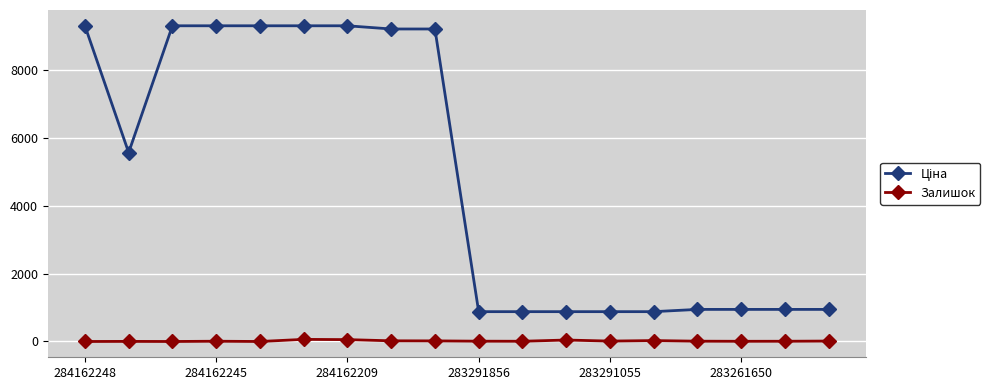

What is the sum of all Залишок values?

299.0